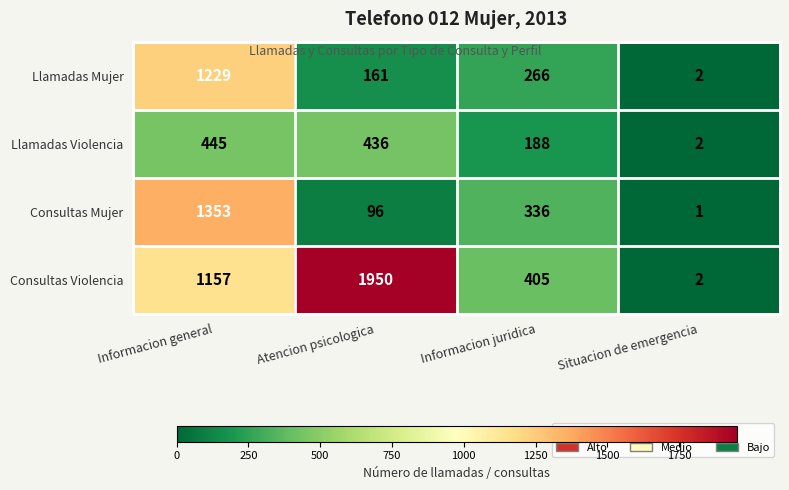

What is the total value across all series at Atencion psicologica?

2643